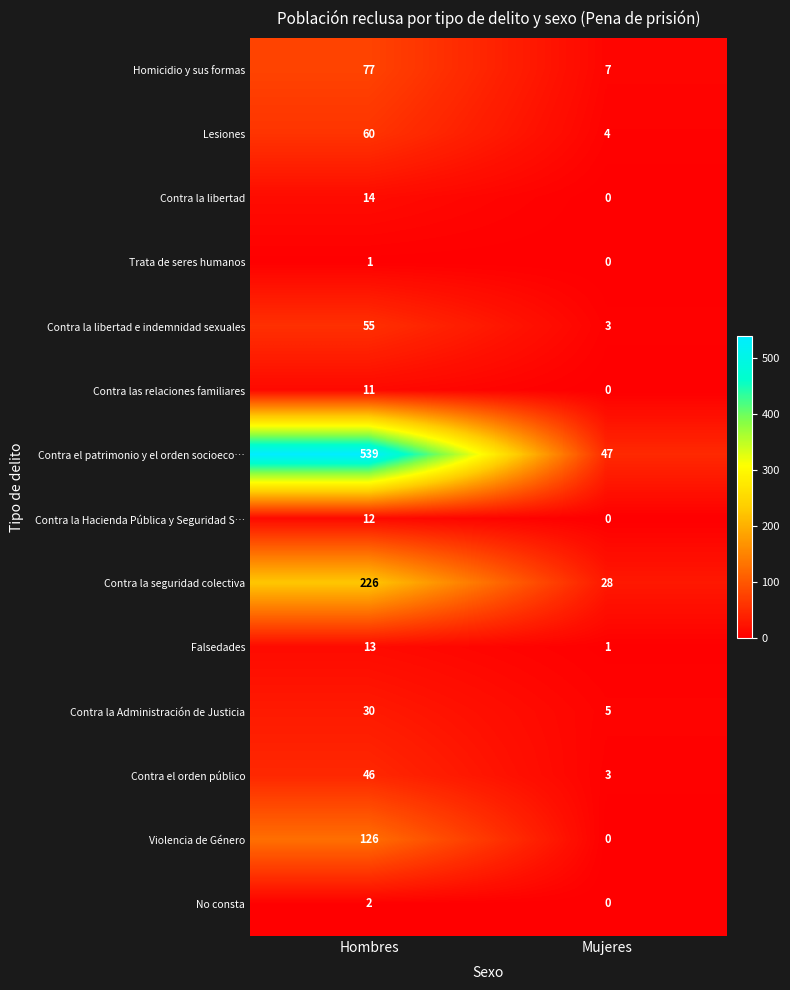

At which category does the chart reach its peak across all series?

Hombres